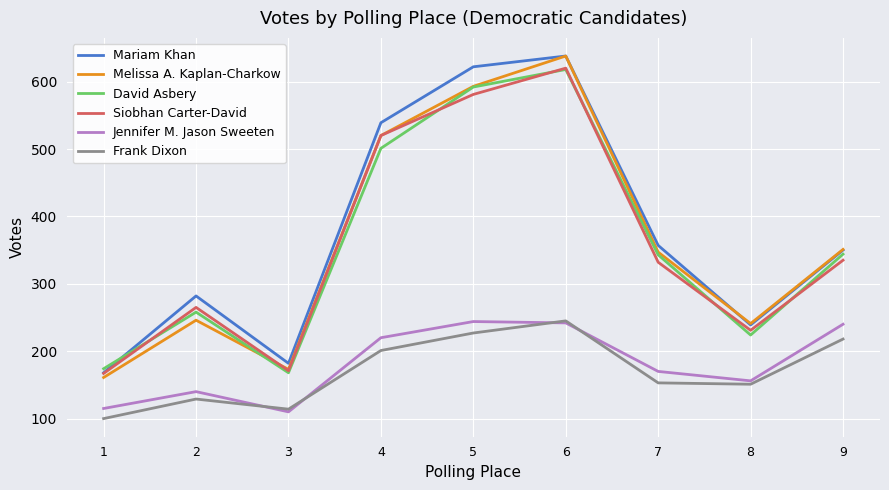

Does the chart have visible grid lines?

Yes